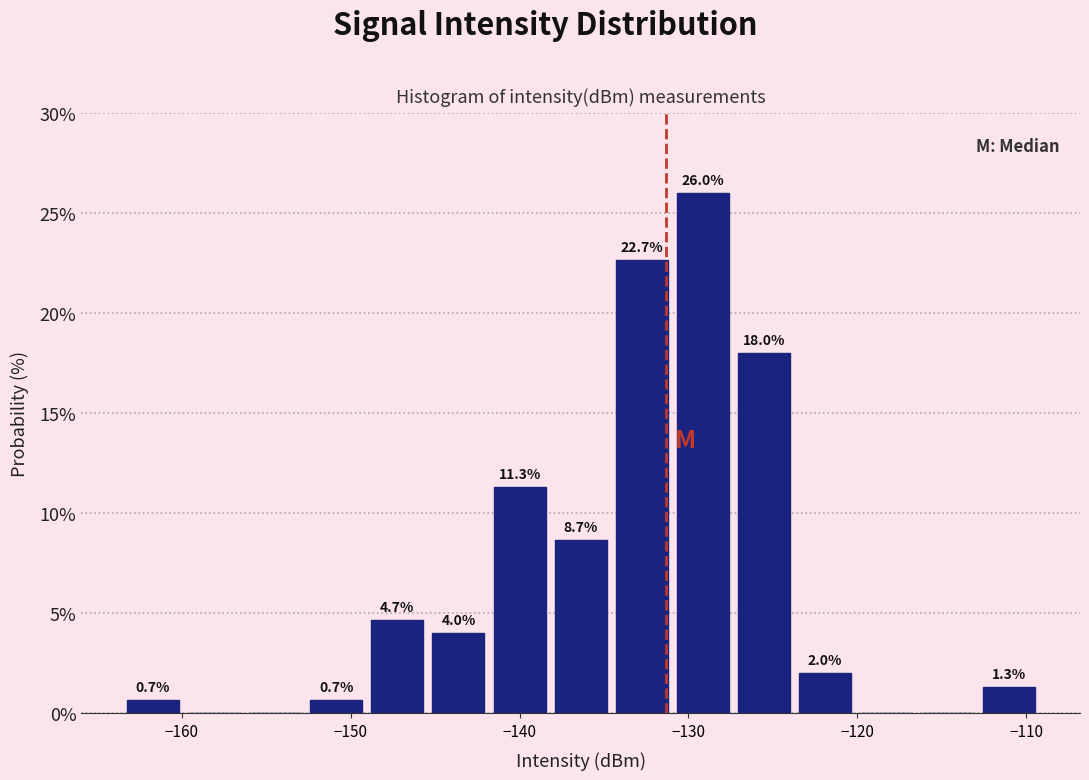

Around what value on the x-axis is the tallest bar? Give the approximate position of its centre, as read against the axis.

-129